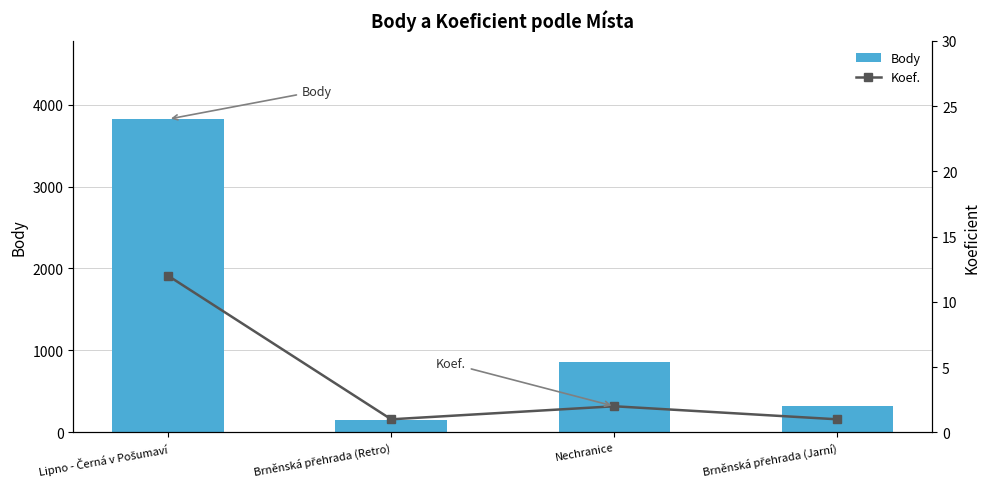

What is the value of the Koef. bar at the 2nd from the left?

1